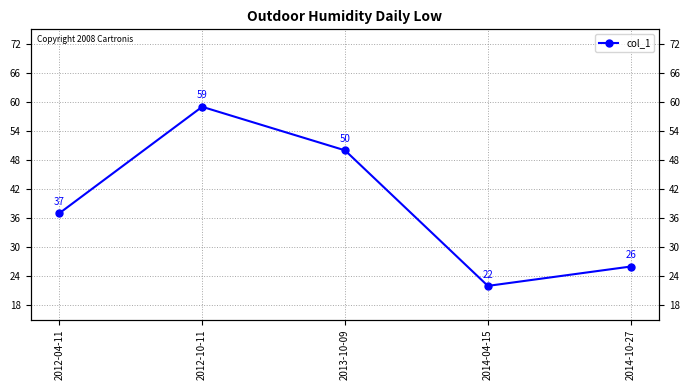

What position from the left is 2012-10-11?

2